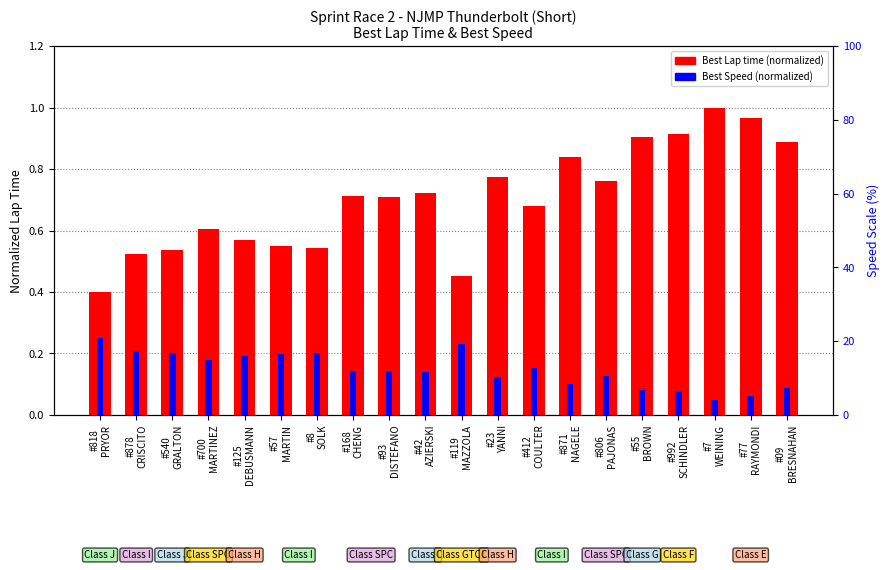

How many categories are shown in the chart?

20